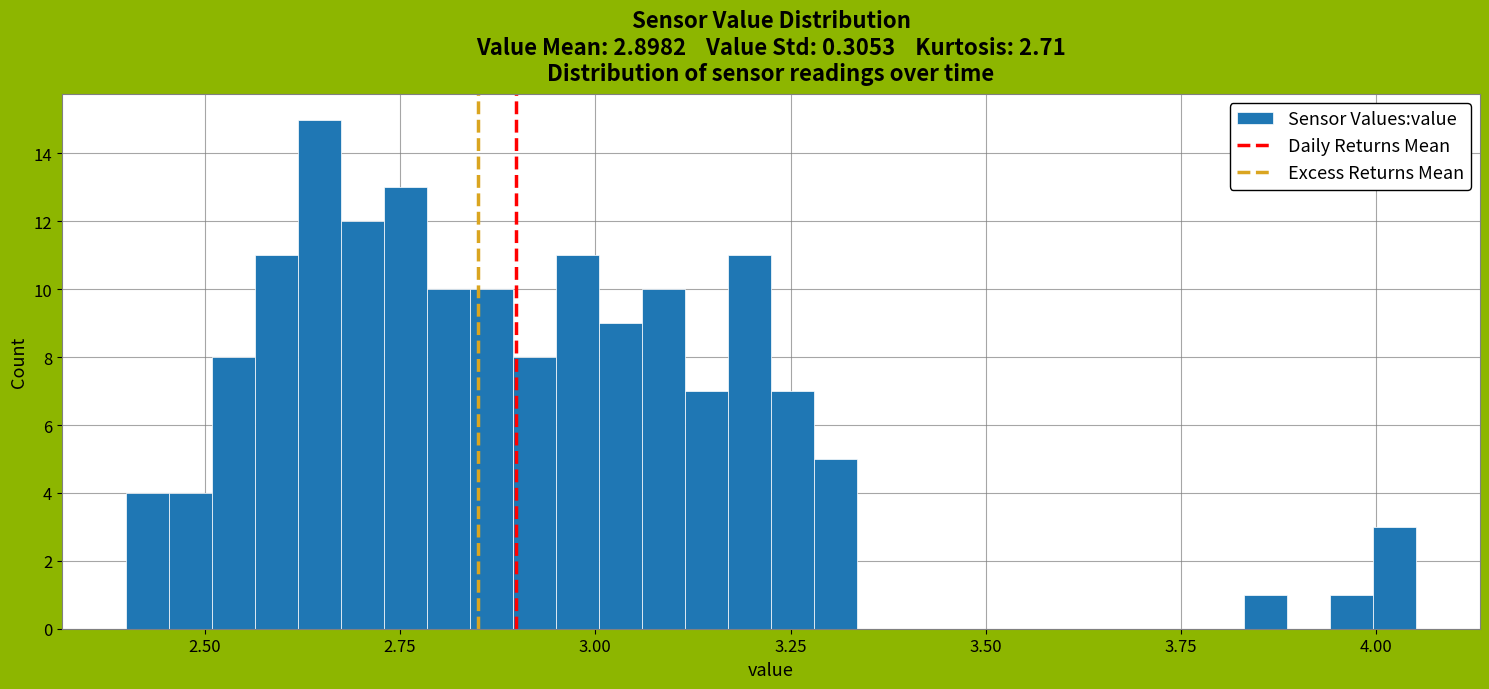

Around what value on the x-axis is the tallest bar? Give the approximate position of its centre, as read against the axis.

2.65